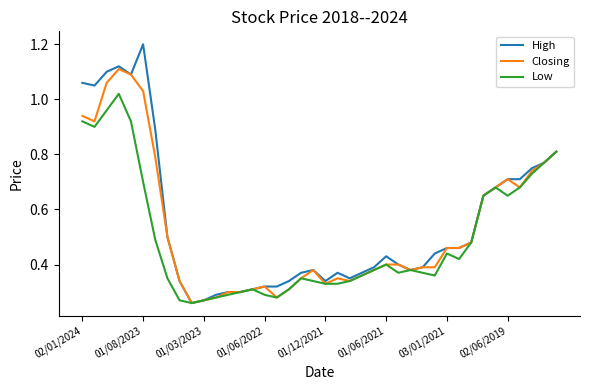

What is the sum of all Closing values?

21.3